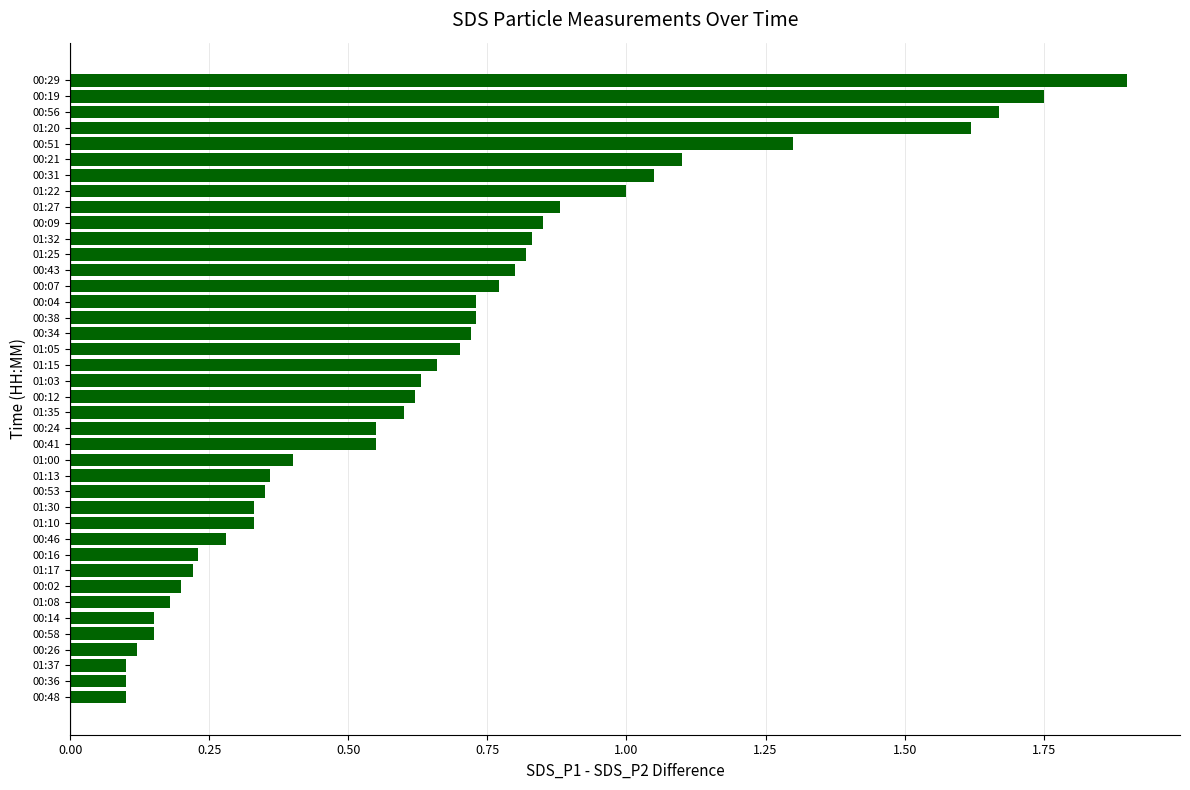

Which has a higher value, 00:07 or 00:19?

00:19